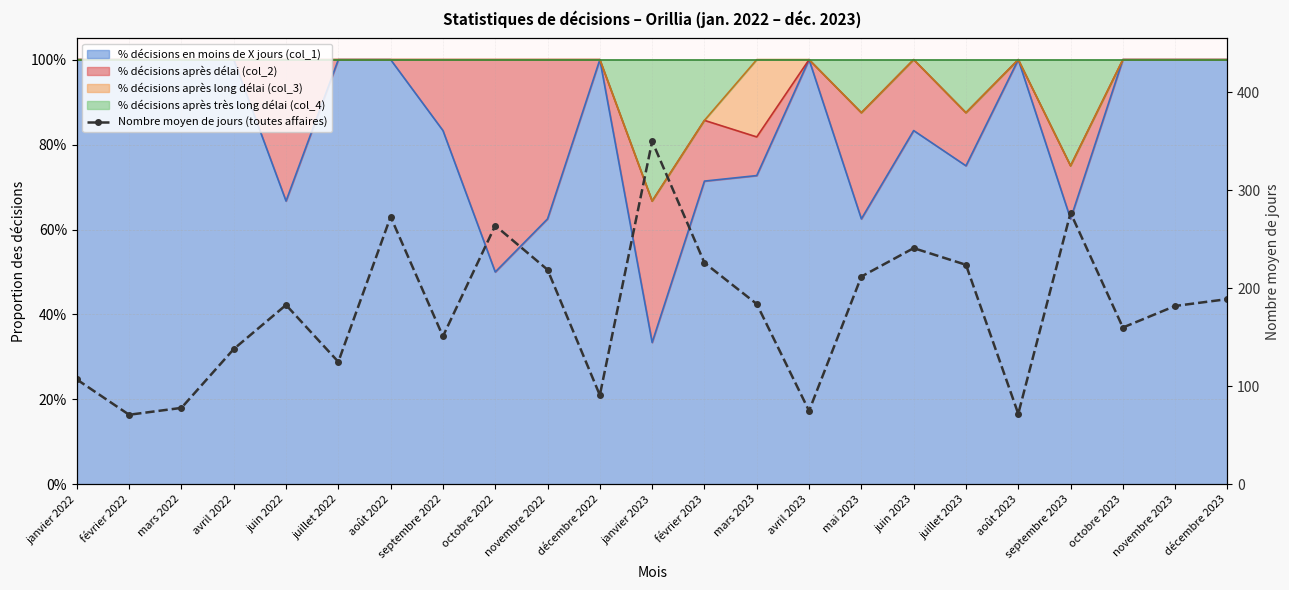

True or false: the data has more than 2 interior local peaks.

True